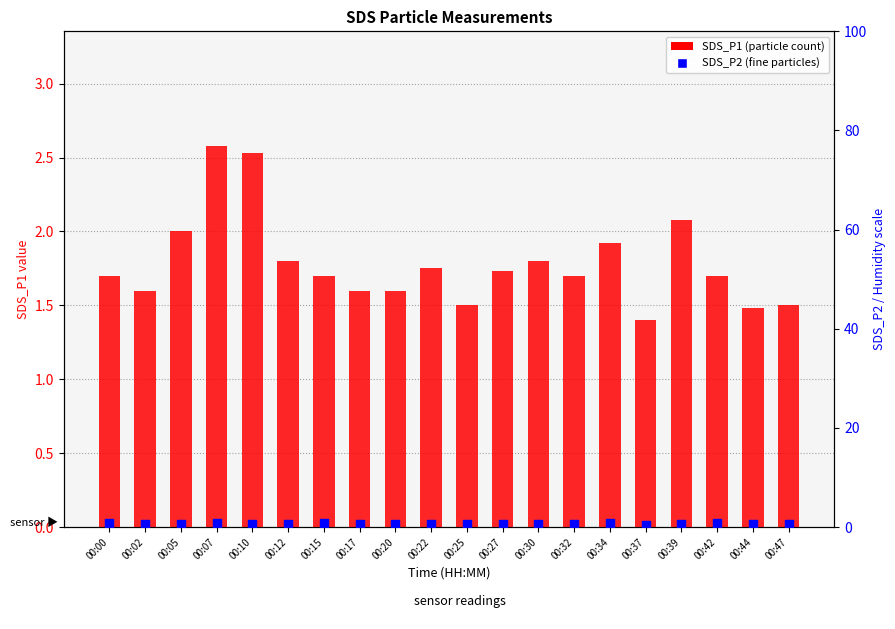

Which series reaches the minimum Y coordinate?

SDS_P2